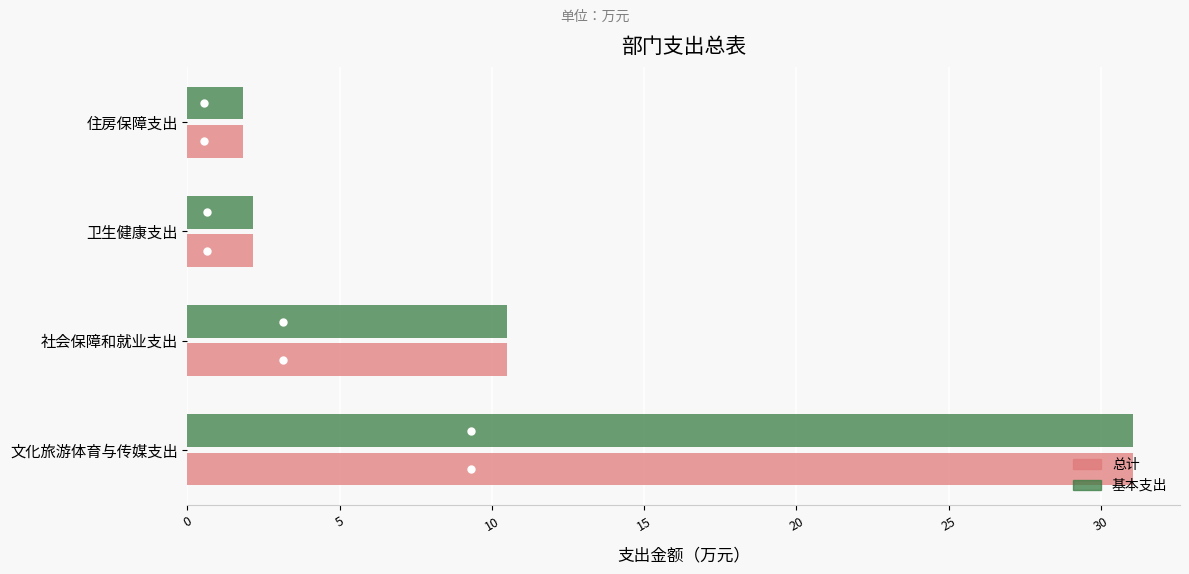

Is the value of 总计 at 社会保障和就业支出 greater than the value of 基本支出 at 卫生健康支出?

Yes